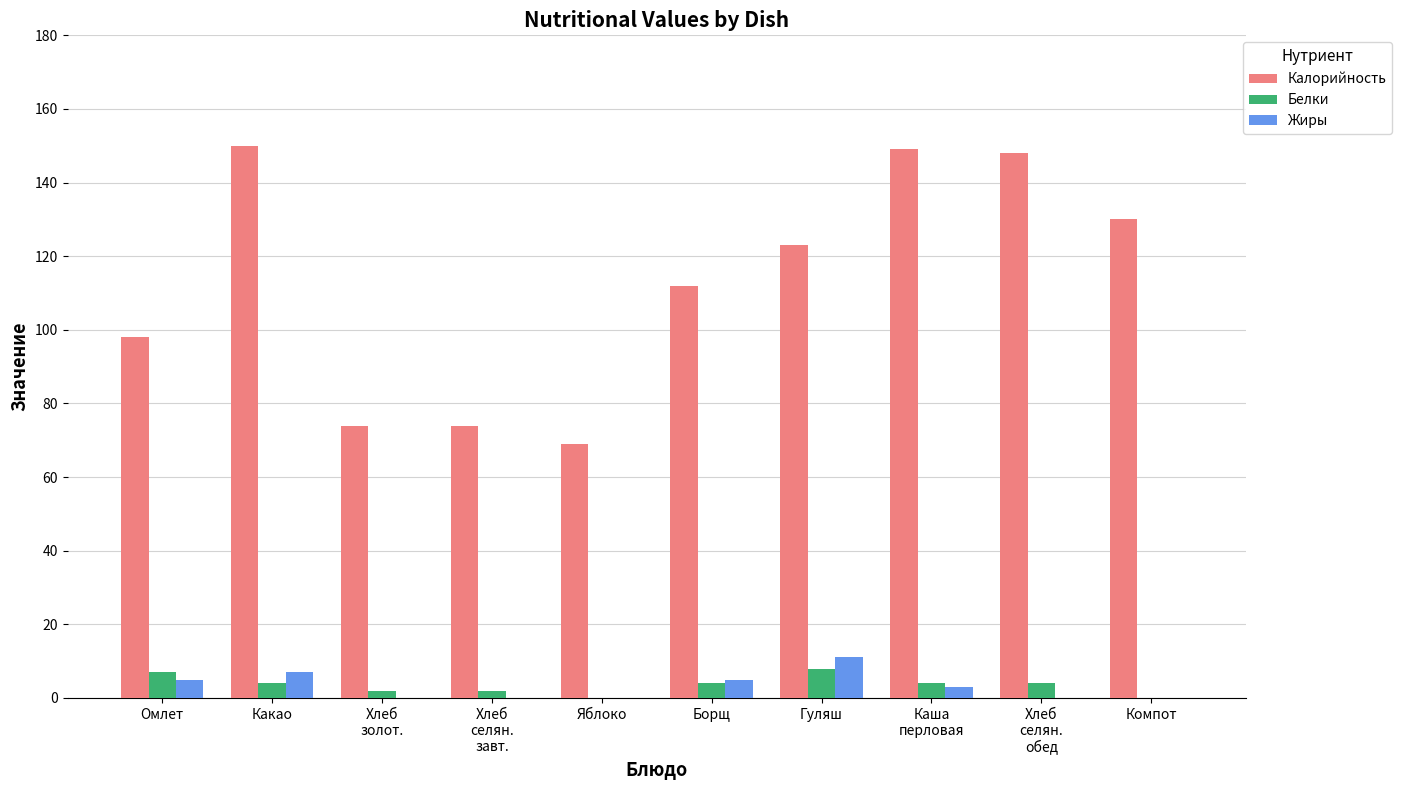

The Жиры series shows 20 at Гуляш. True or false?

False